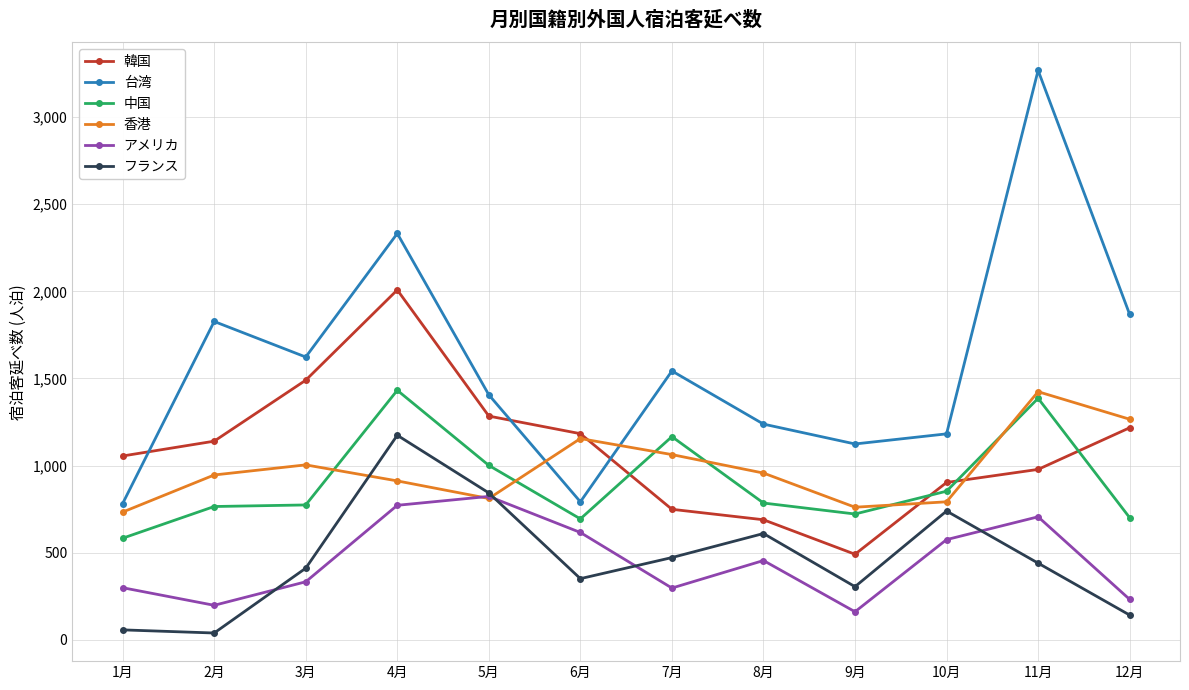

What is the difference between the maximum and minimum values in the 台湾 series?

2486